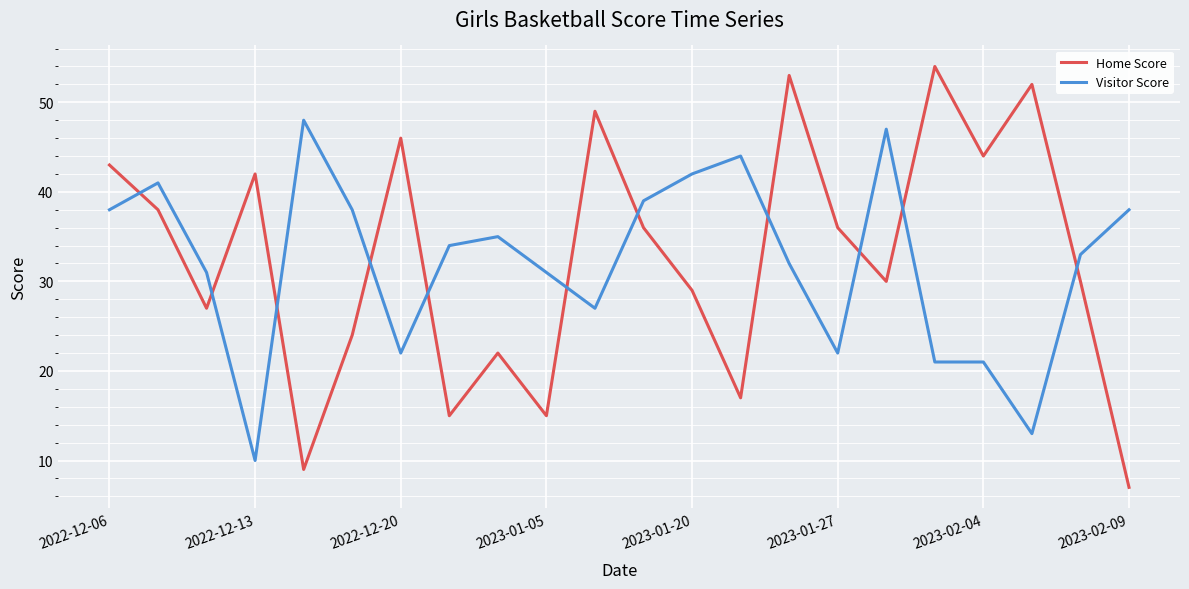

What is the greatest value displayed?

54